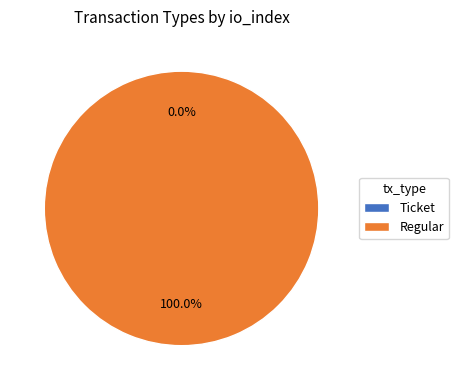

Which slice is the smallest?

Ticket